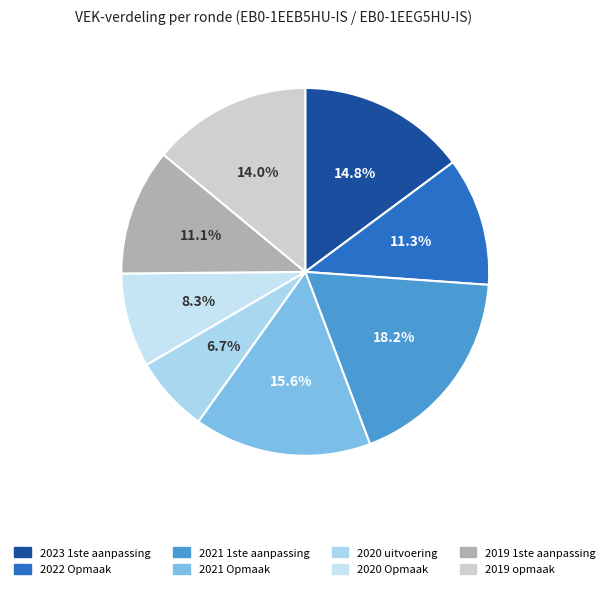

Is the sum of 2023 1ste aanpassing and 2021 1ste aanpassing greater than half?

No